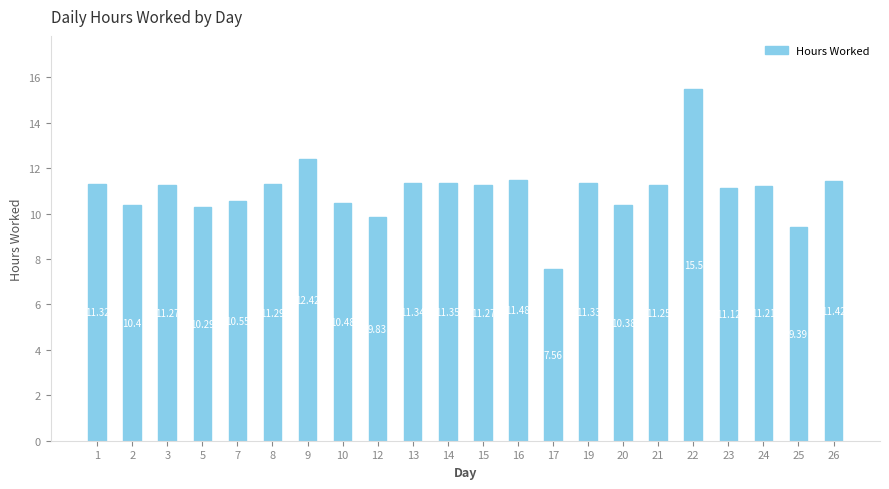

What is the difference between the second highest and second lowest values?

3.0